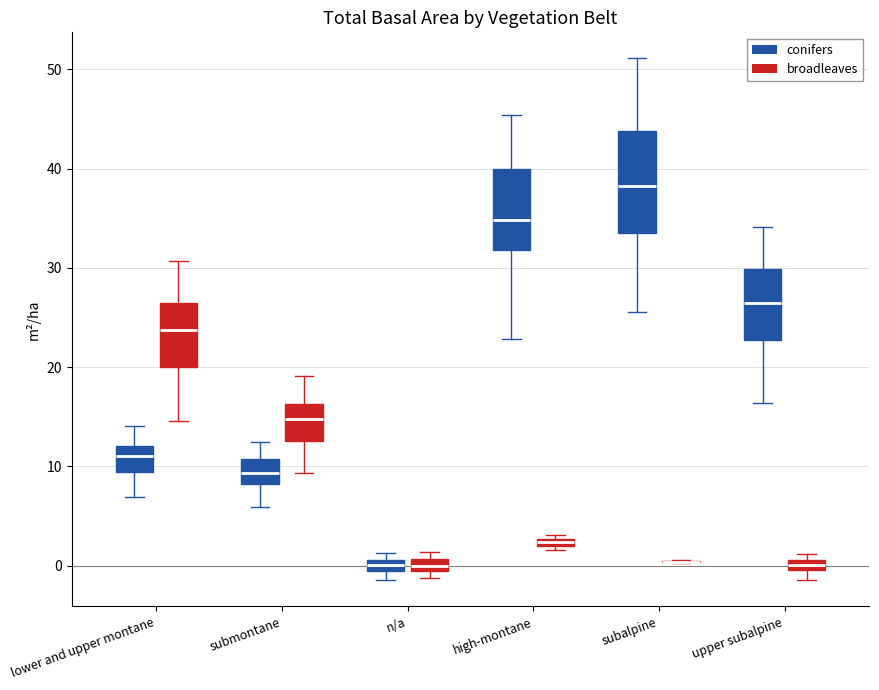

Comparing the boxes themselves (not the whiskers), which one is the tallest?

subalpine (conifers)